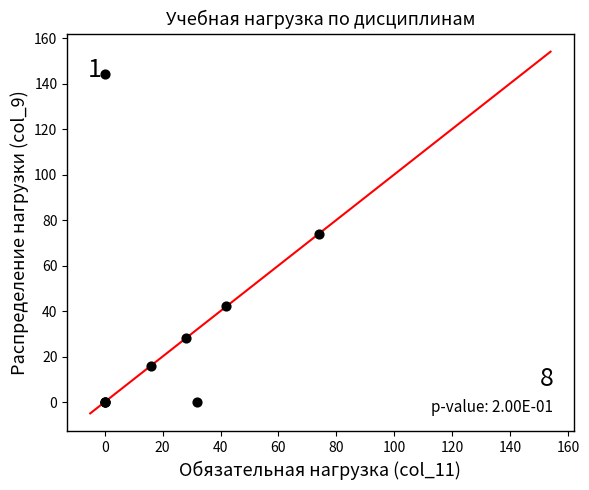

What Y value in the scatter plot is closest to 72?

74